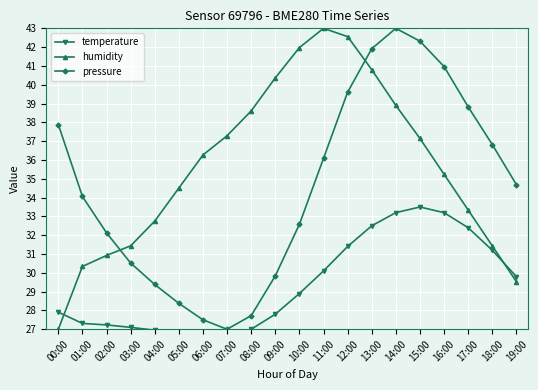

At which label is humidity closest to 35?

16:00